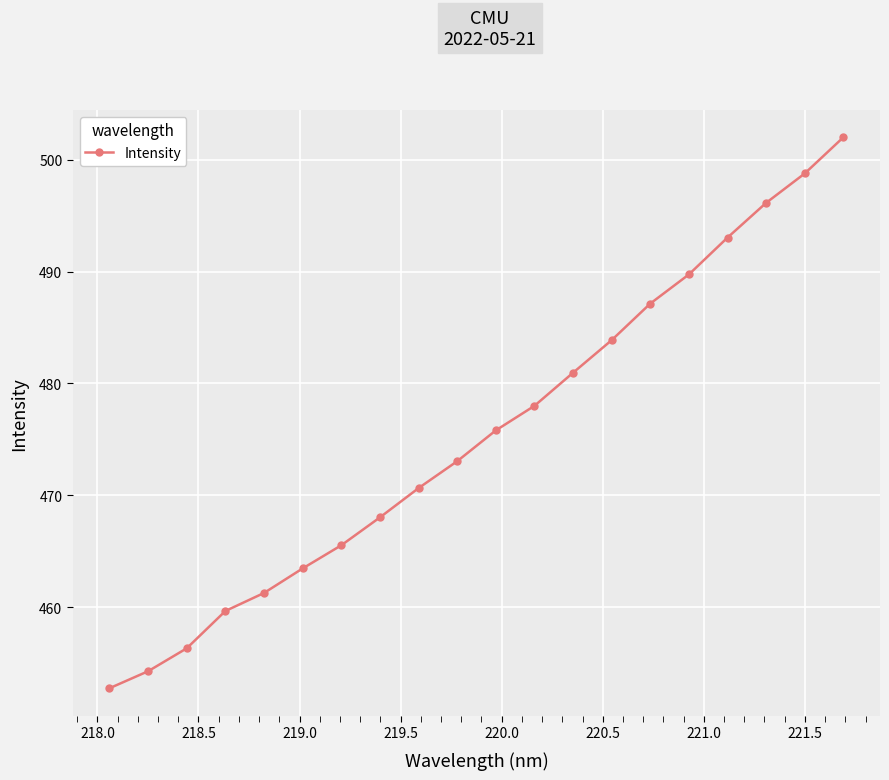

How many data points are above 475?

10